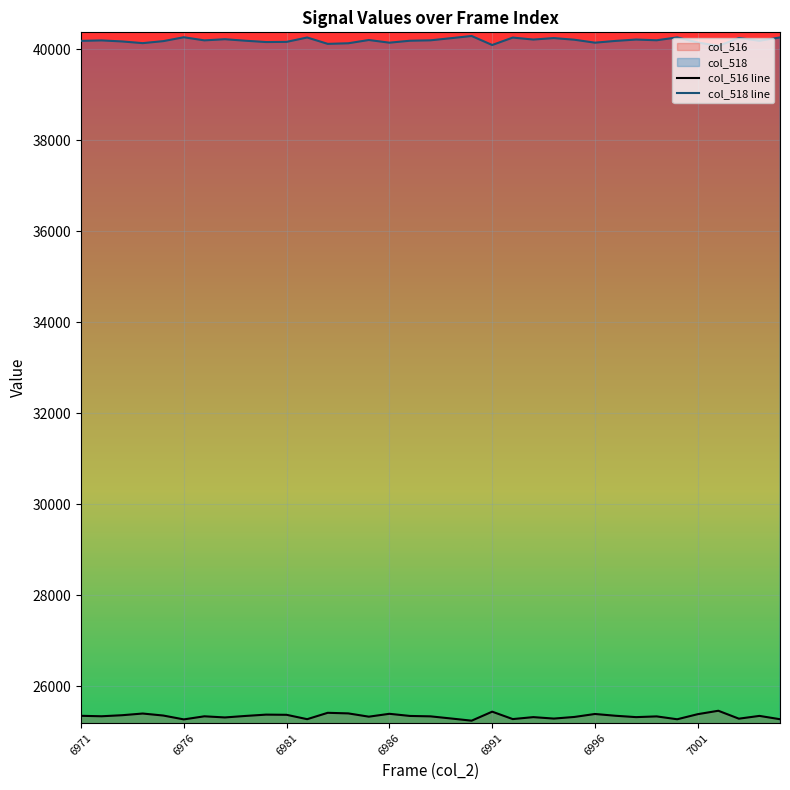

The value of col_518 line at 6981 is 20525. True or false?

False